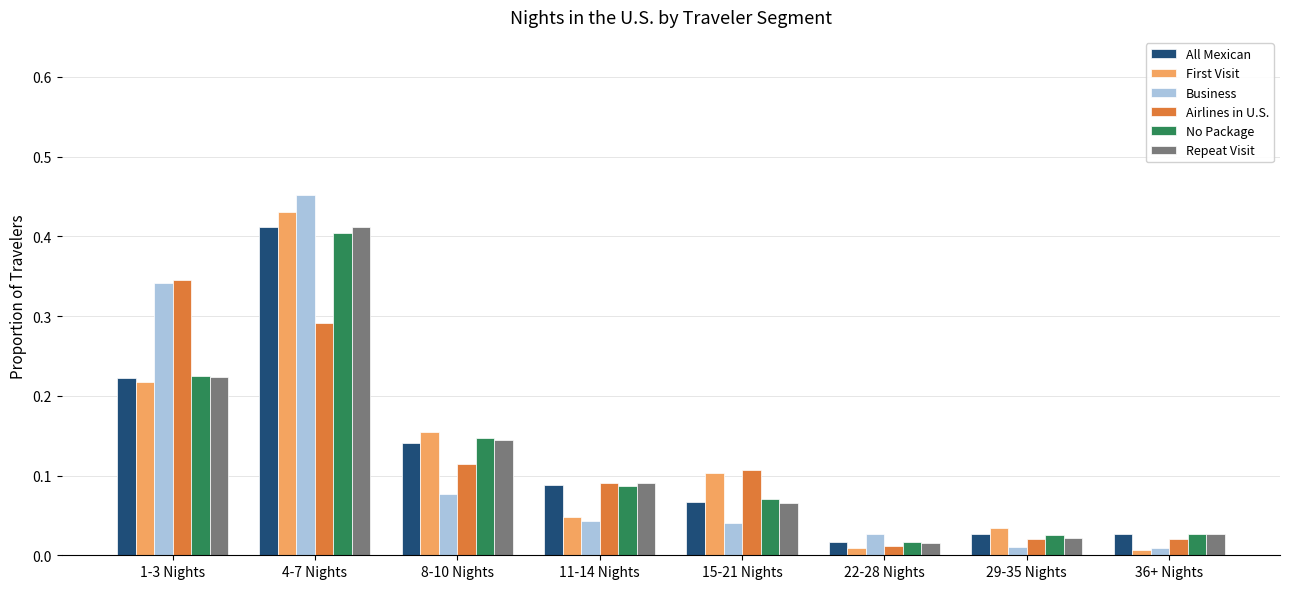

What is the sum of all No Package values?

1.0